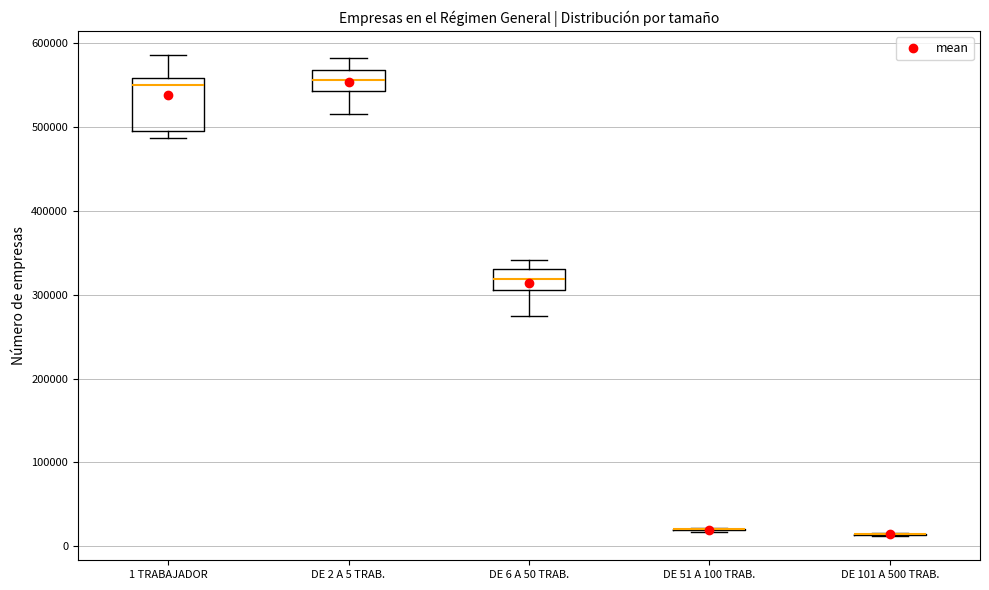

Reading left to right, read every box against the y-axis: the position of its median line, the range the box covers, and the ends of its whiskers. The values are not printed on the chart, so give them approximately, as read against the axis.

1 TRABAJADOR: median 550000, box 500000 to 560000, whiskers 490000 to 590000
DE 2 A 5 TRAB.: median 560000, box 540000 to 570000, whiskers 520000 to 580000
DE 6 A 50 TRAB.: median 320000, box 310000 to 330000, whiskers 270000 to 340000
DE 51 A 100 TRAB.: box collapsed to a line at 20000, whiskers 20000 to 20000
DE 101 A 500 TRAB.: box collapsed to a line at 10000, whiskers 10000 to 20000